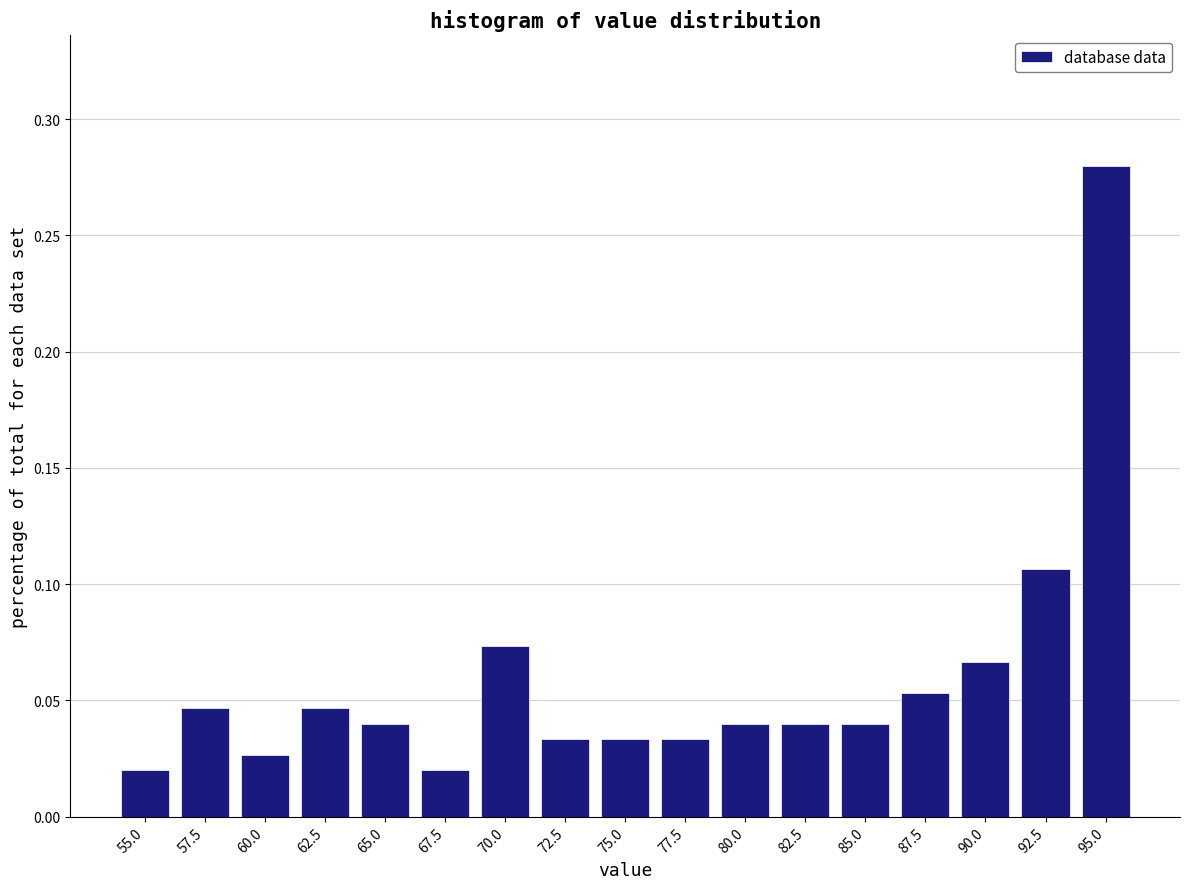

The chart shows a value of 0.0 at 70.0. True or false?

False